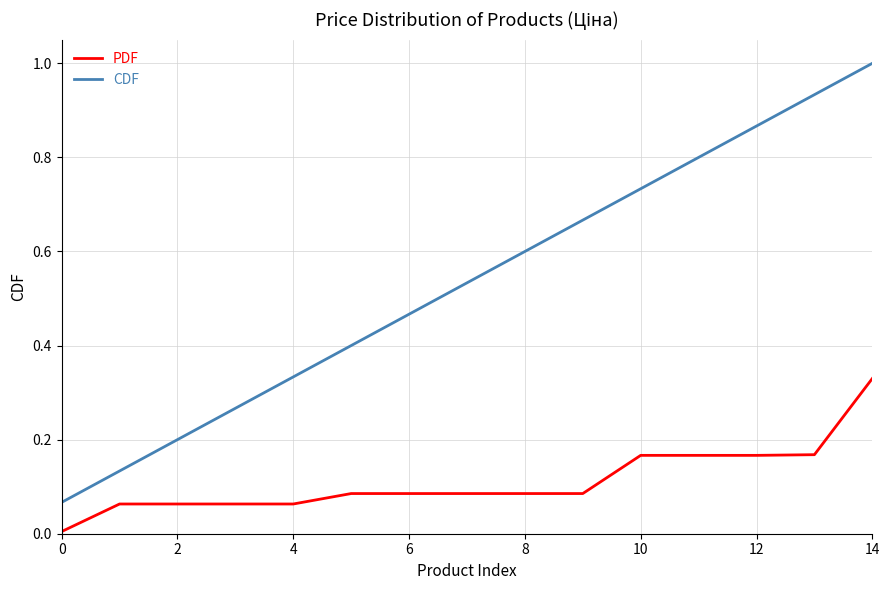

List the series in order of their overall mean, lowest first.

PDF, CDF